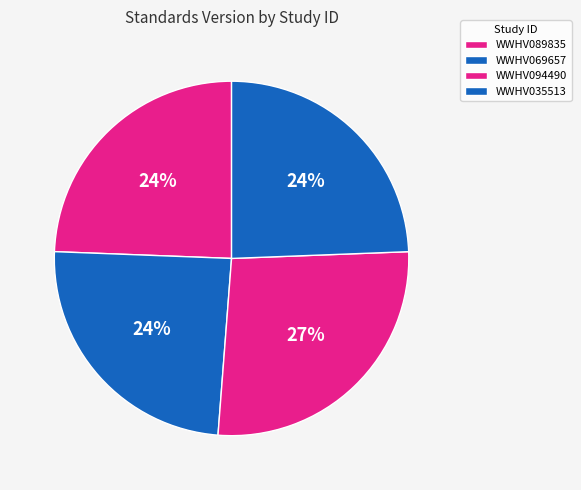

To the nearest percent, what is the difference between the WWHV094490 and WWHV035513 slice percentages?

2%